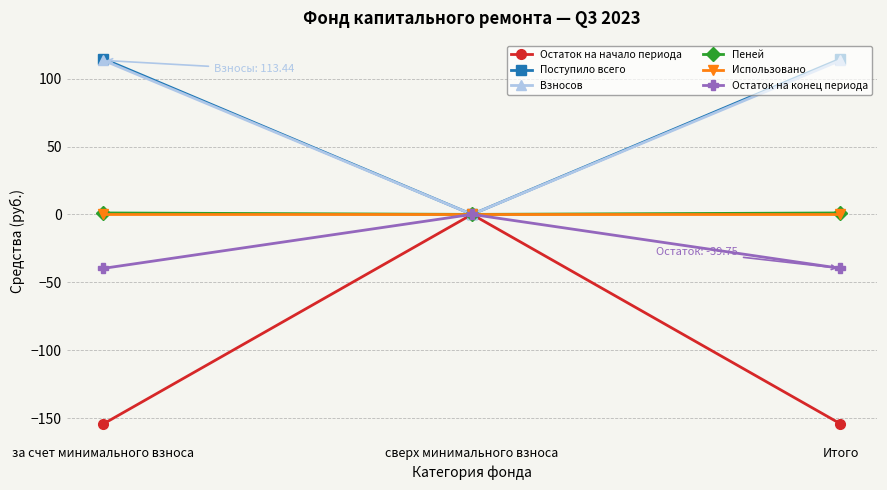

At which label does Остаток на конец периода reach its peak?

сверх минимального взноса